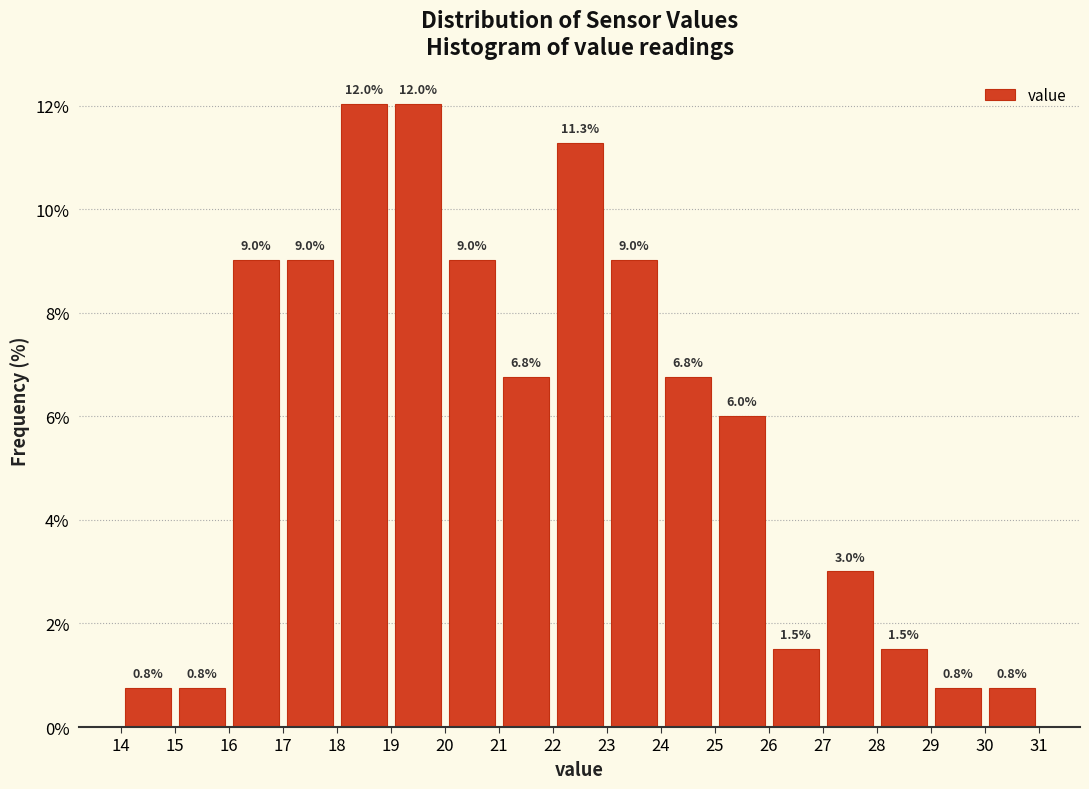

Reading left to right, list every bar in this chart as the range it spans on the x-axis followed by its height.

14 to 15: 0.8
15 to 16: 0.8
16 to 17: 9.0
17 to 18: 9.0
18 to 19: 12.0
19 to 20: 12.0
20 to 21: 9.0
21 to 22: 6.8
22 to 23: 11.3
23 to 24: 9.0
24 to 25: 6.8
25 to 26: 6.0
26 to 27: 1.5
27 to 28: 3.0
28 to 29: 1.5
29 to 30: 0.8
30 to 31: 0.8